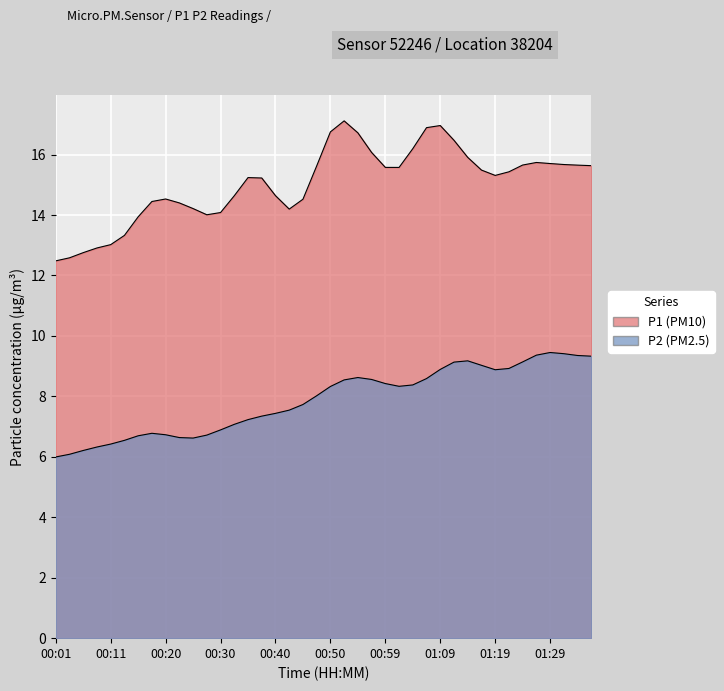

How many values in the P2 series are below 8?

20